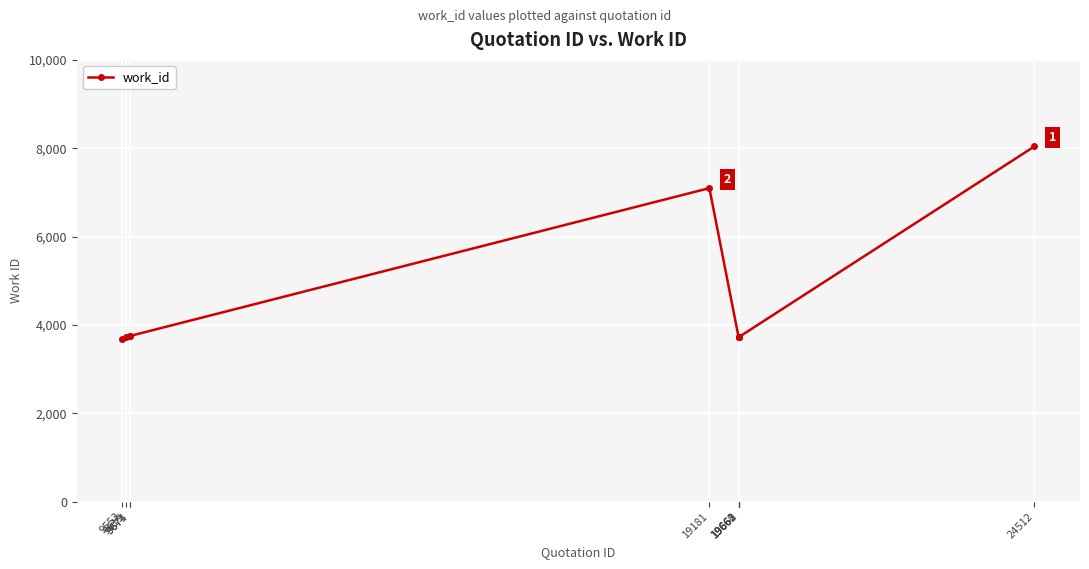

What is the value of the 4th point from the left?

3749